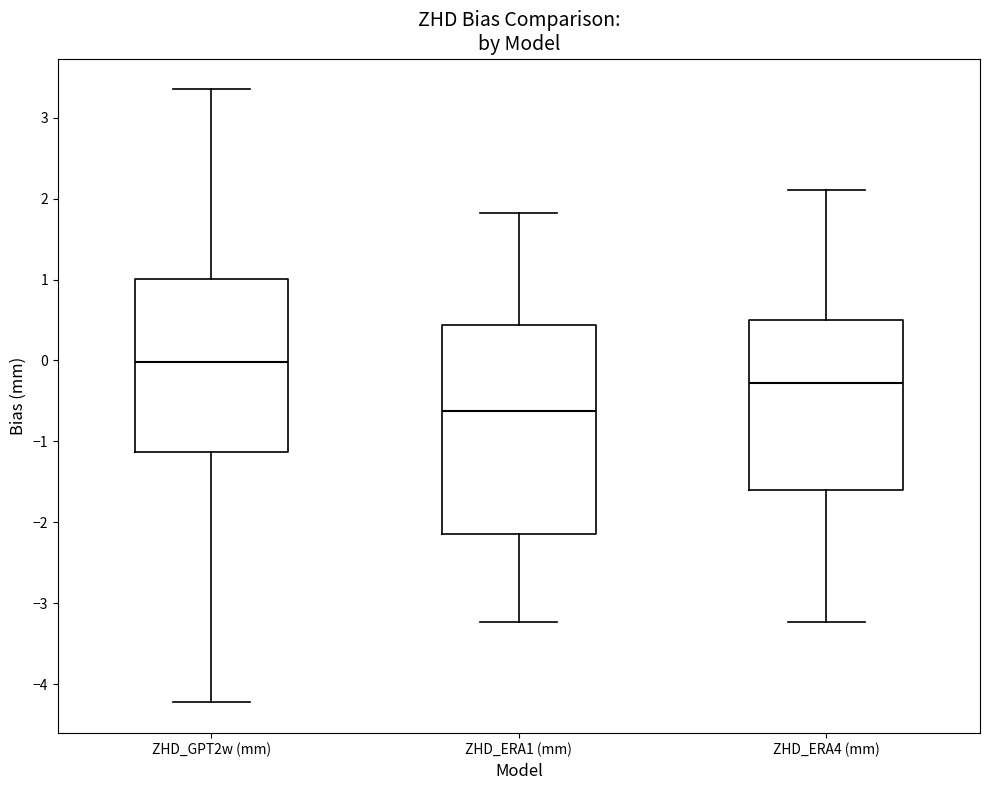

Where is the lower edge of the box for ZHD_ERA4 (mm) on the y-axis? The values are not printed on the chart, so give them approximately, as read against the axis.

-1.6